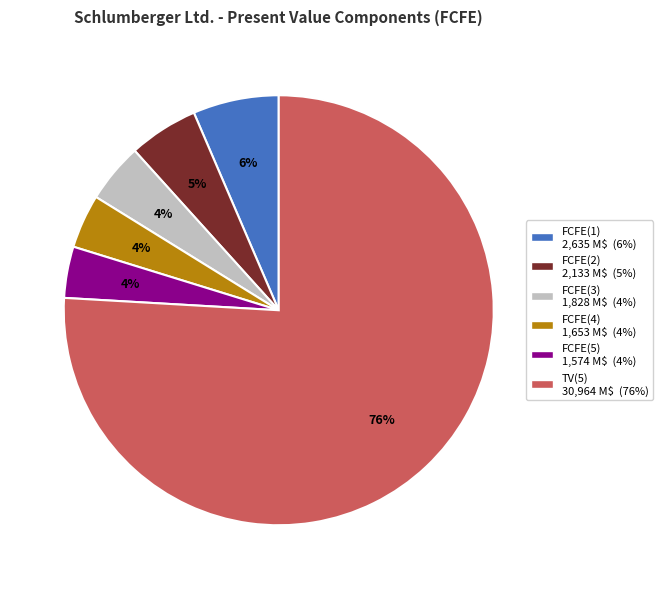

To the nearest percent, what percentage of the pie is FCFE(1)?

6%